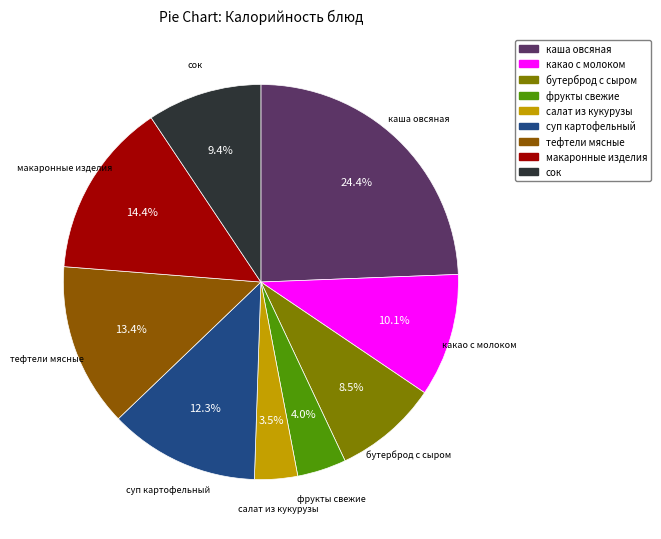

Combined, do макаронные изделия and каша овсяная account for over 50%?

No